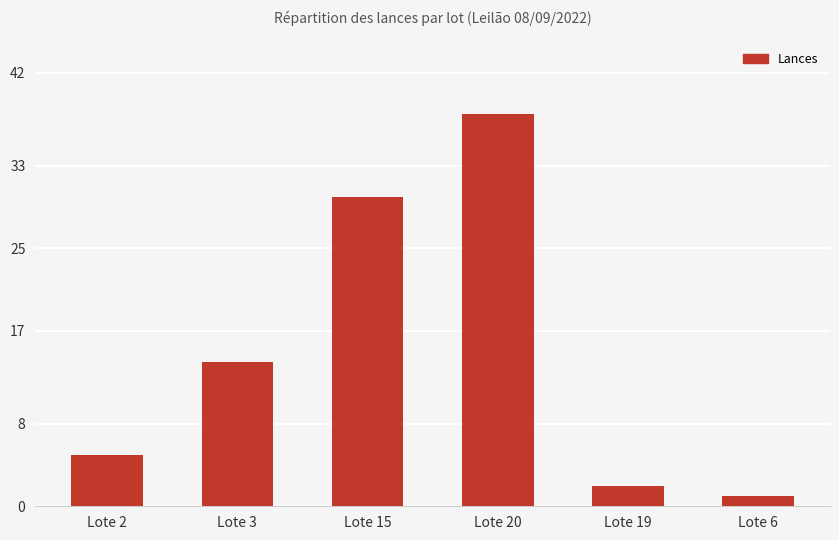

How many data points are less than 14?

3